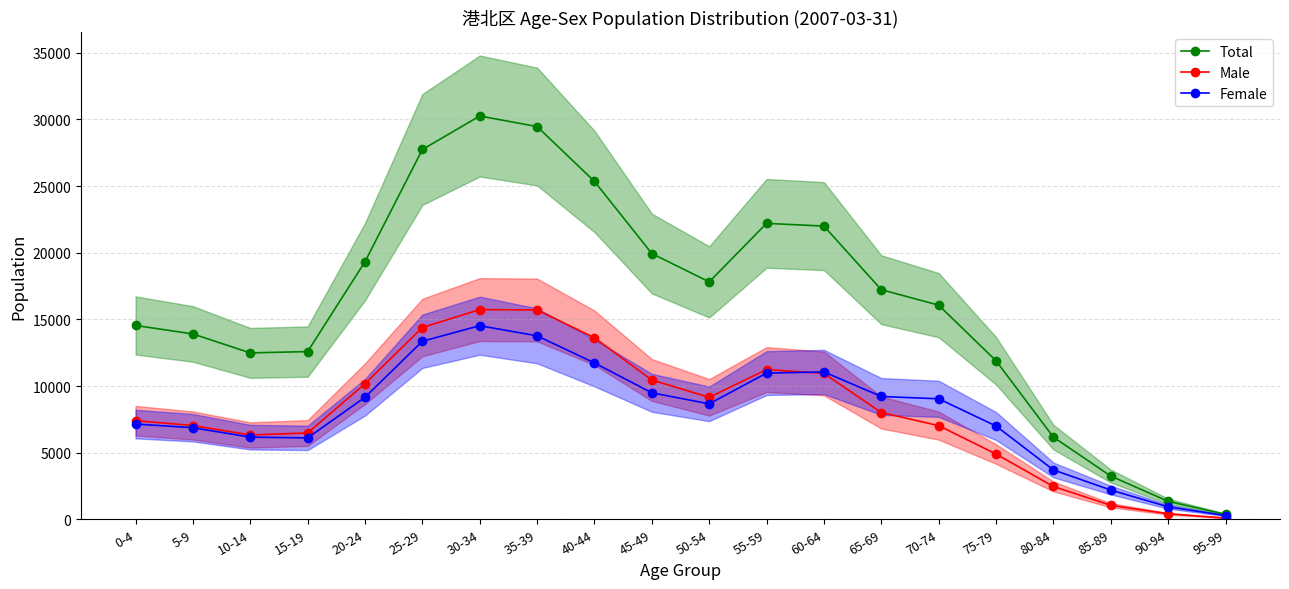

Reading left to right, transcribe all the data shown in this chart.

Total: 0-4=14544	5-9=13907	10-14=12486	15-19=12583	20-24=19328	25-29=27748	30-34=30261	35-39=29471	40-44=25353	45-49=19941	50-54=17814	55-59=22205	60-64=22001	65-69=17227	70-74=16068	75-79=11894	80-84=6163	85-89=3243	90-94=1345	95-99=371
Male: 0-4=7399	5-9=7036	10-14=6324	15-19=6476	20-24=10174	25-29=14388	30-34=15735	35-39=15705	40-44=13621	45-49=10452	50-54=9151	55-59=11235	60-64=10945	65-69=8012	70-74=7028	75-79=4895	80-84=2460	85-89=1050	90-94=413	95-99=89
Female: 0-4=7145	5-9=6871	10-14=6162	15-19=6107	20-24=9154	25-29=13360	30-34=14526	35-39=13766	40-44=11732	45-49=9489	50-54=8663	55-59=10970	60-64=11056	65-69=9215	70-74=9040	75-79=6999	80-84=3703	85-89=2193	90-94=932	95-99=282